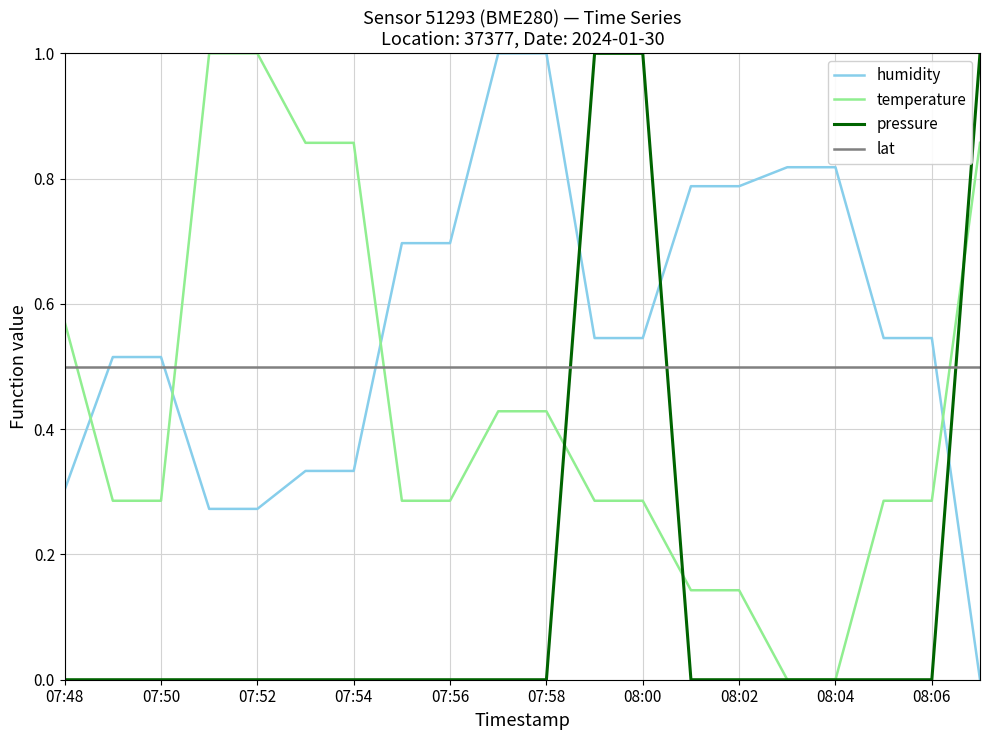

Which series has the largest total across all categories?

humidity